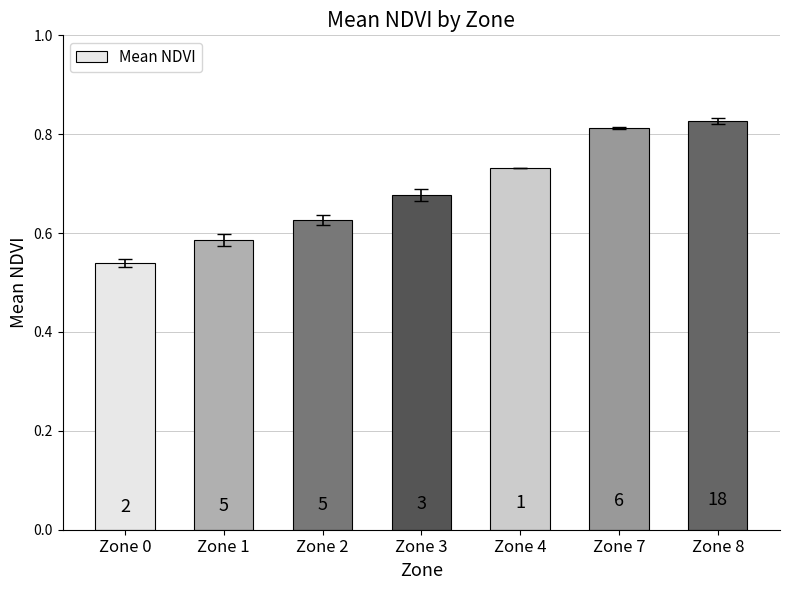

Which has a higher value, Zone 0 or Zone 8?

Zone 8